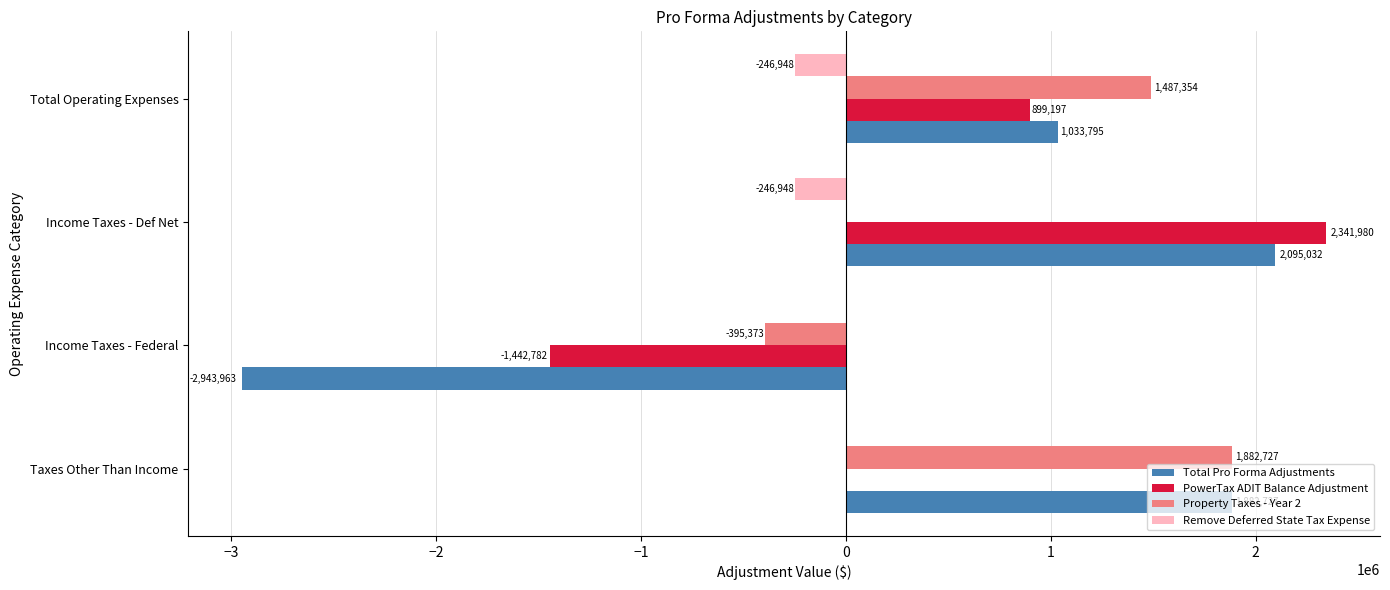

Count the number of data series in this chart.

4